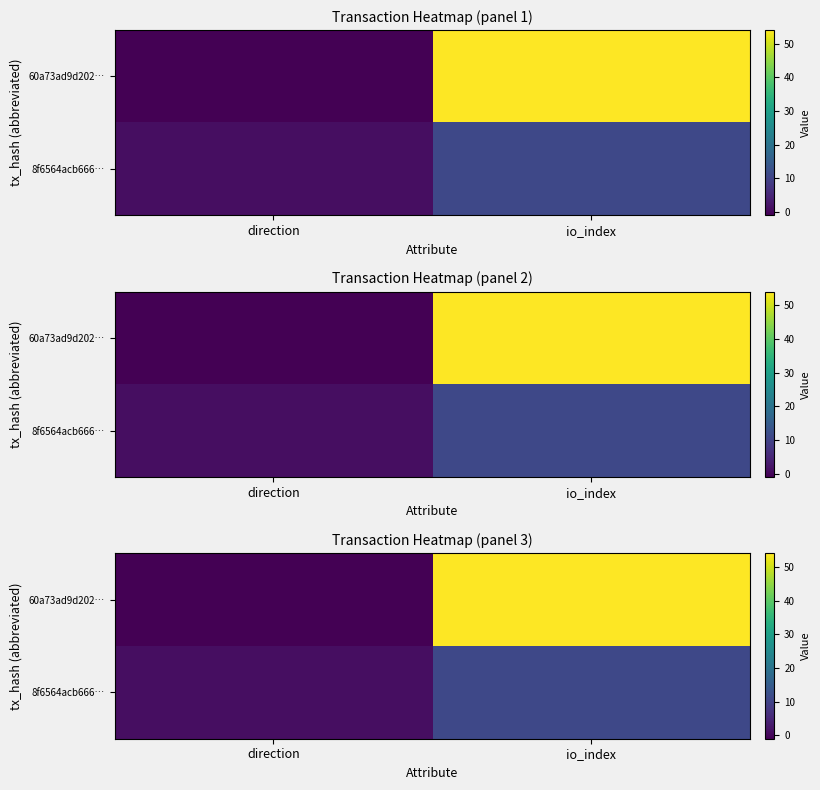

At which category is the sum across all series the highest?

io_index